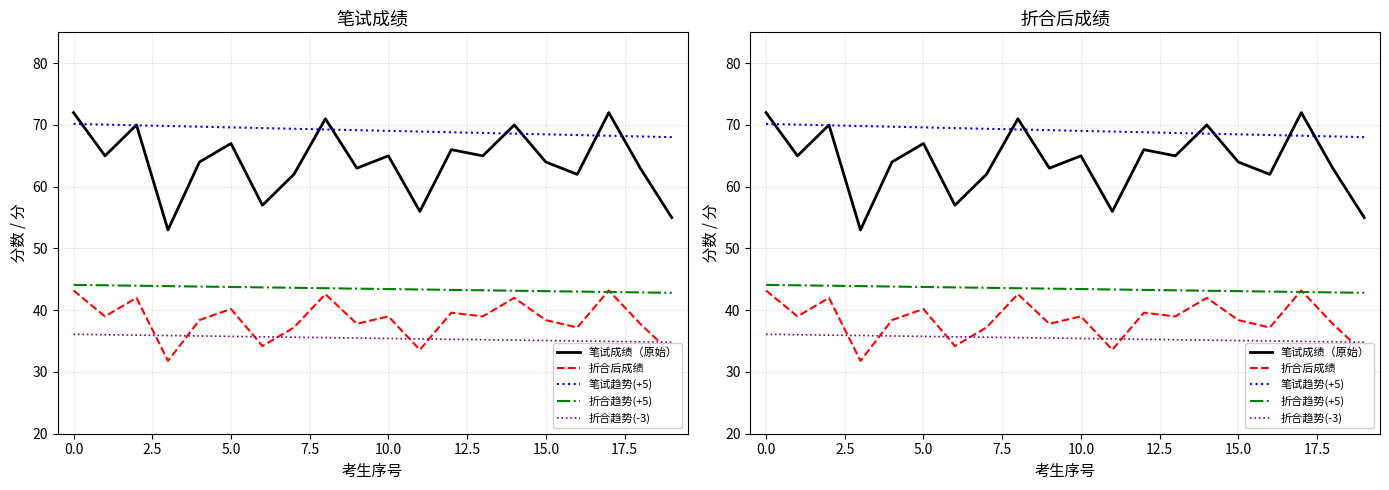

What is the average value of the 折合后成绩 series?

38.5